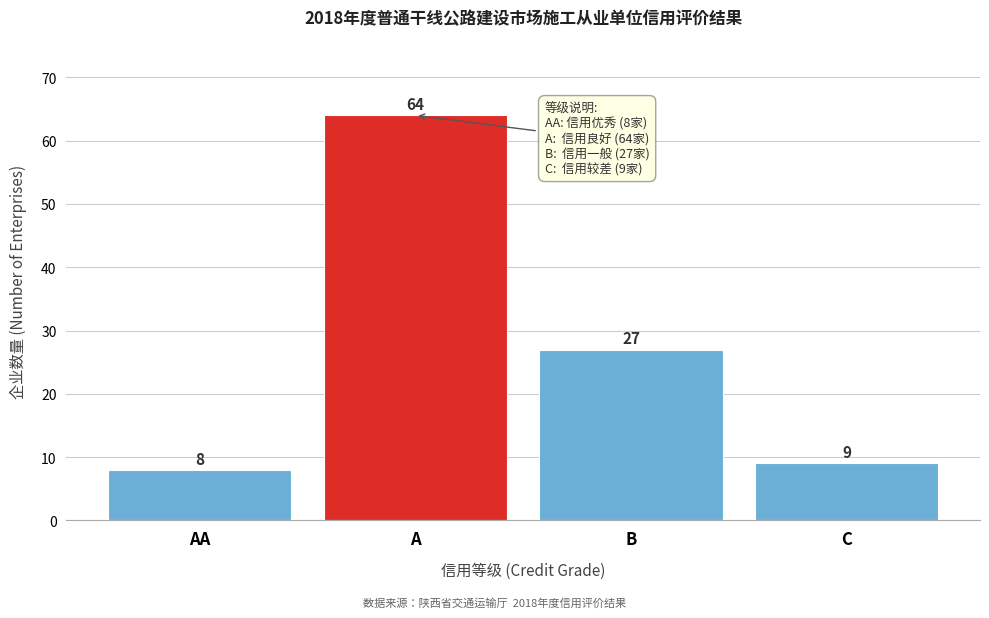

Reading right to left, list all the values displayed in this chart.

9	27	64	8